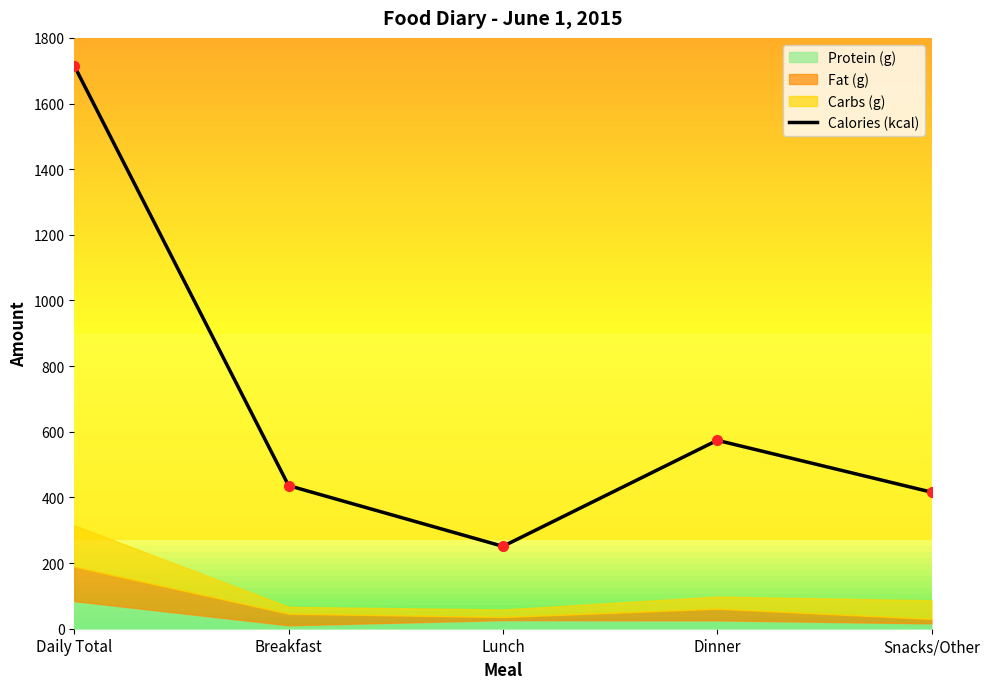

At which label is the value closest to 983?

Dinner